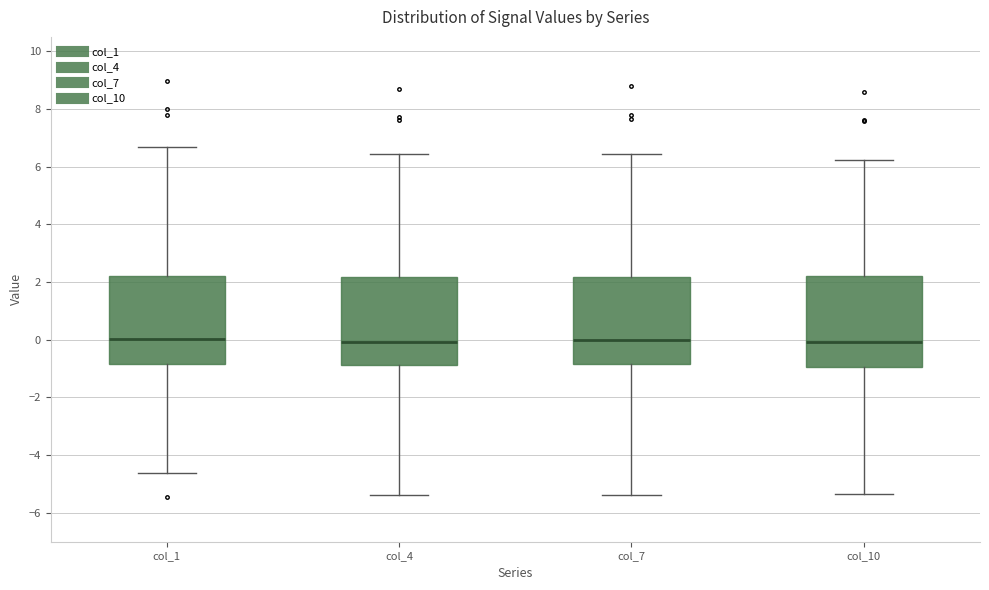

Reading left to right, transcribe this box plot: for each box, give where its median line is, the range the box spans, and where its two whiskers end, as read against the y-axis. The values are not printed on the chart, so give them approximately, as read against the axis.

col_1: median 0.0, box -0.8 to 2.2, whiskers -4.6 to 6.6
col_4: median 0.0, box -0.8 to 2.2, whiskers -5.4 to 6.4
col_7: median 0.0, box -0.8 to 2.2, whiskers -5.4 to 6.4
col_10: median 0.0, box -1.0 to 2.2, whiskers -5.4 to 6.2